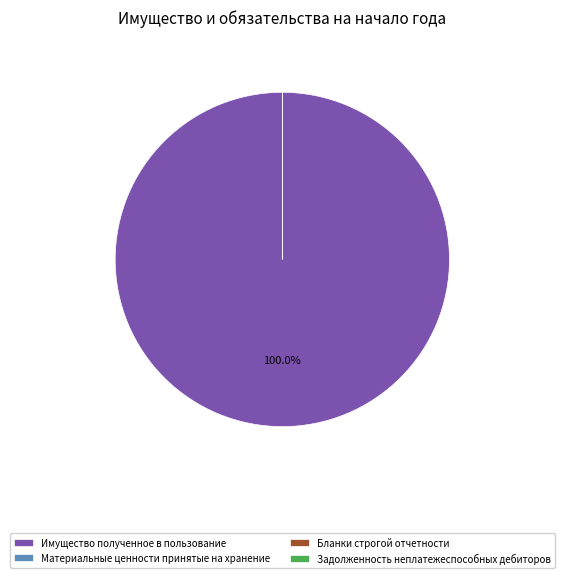

Is it true that Материальные ценности принятые на хранение is 0% of the pie?

True